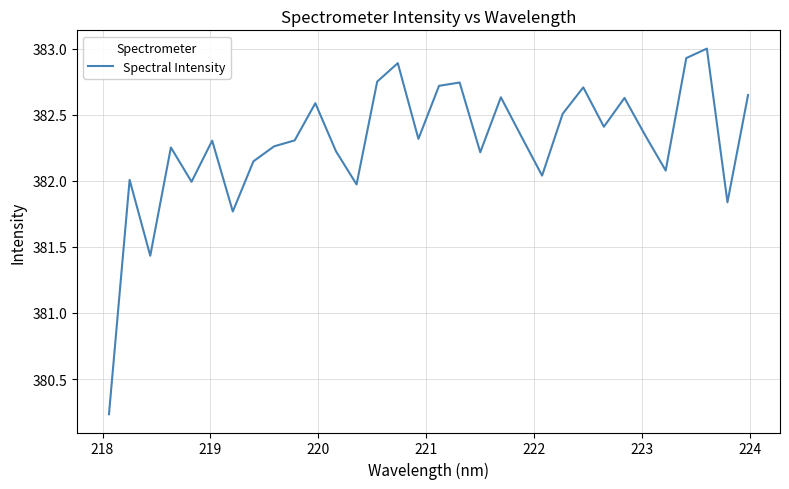

What is the maximum value shown in the chart?

383.0